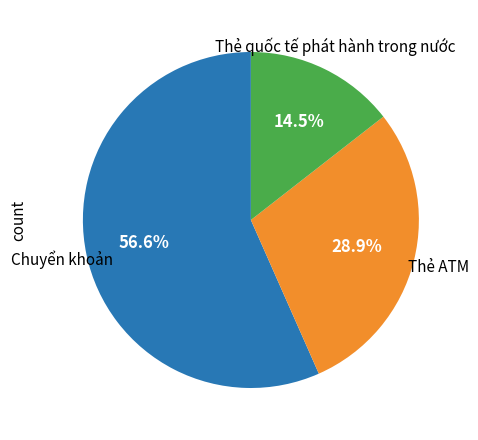

Is there any slice that represents more than half of the pie?

Yes